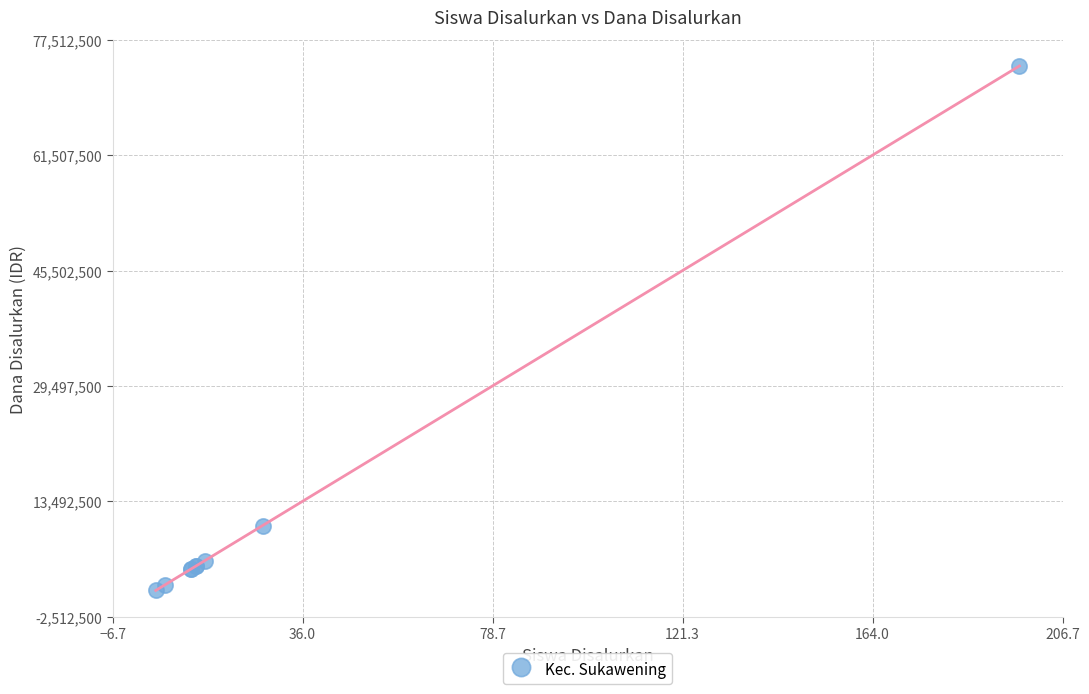

What Y value in the scatter plot is closest to 37500000?

10125000